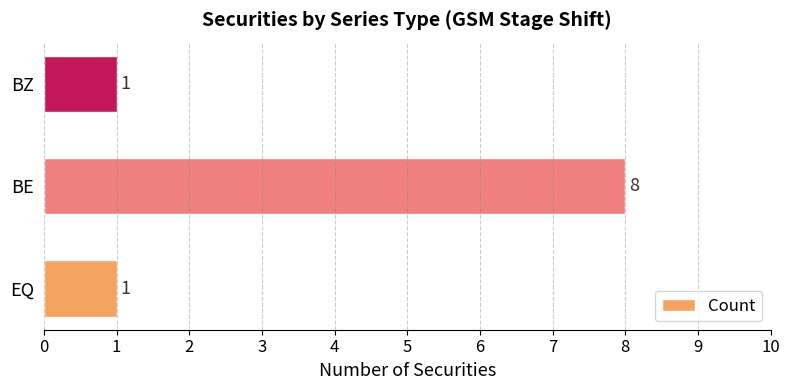

What is the sum of all values?

10